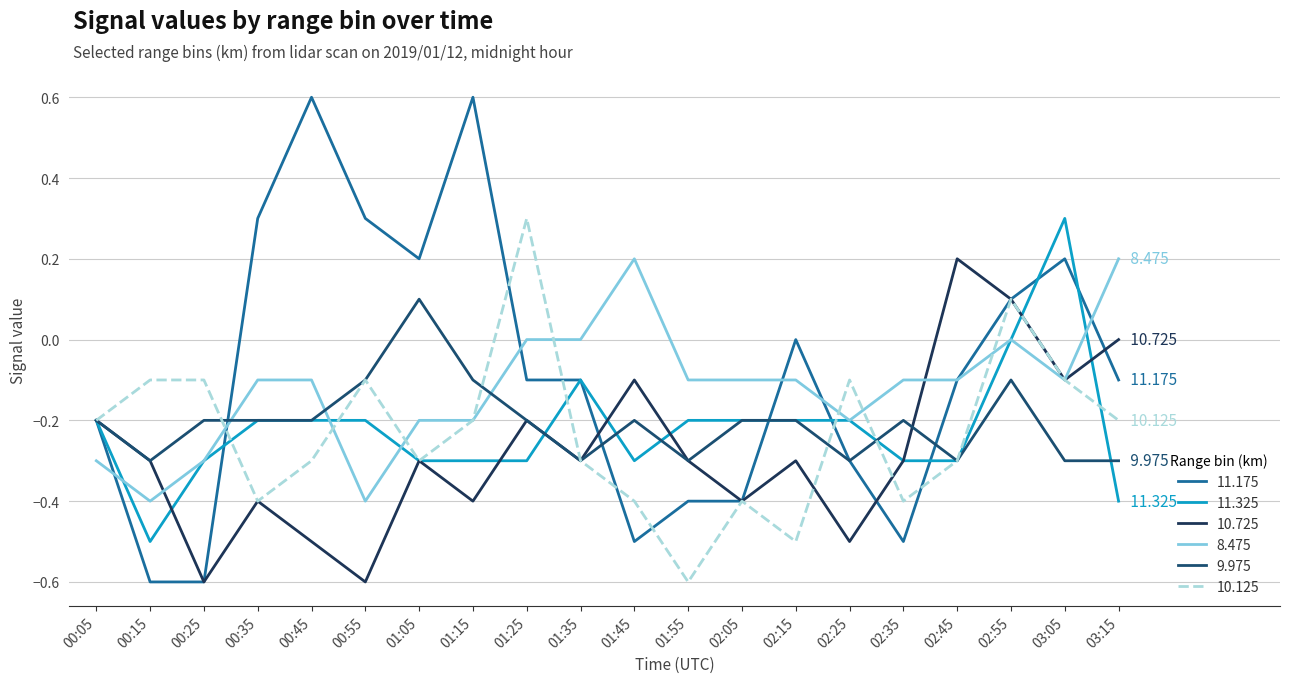

List the series in order of their peak value, highest first.

11.175, 11.325, 10.125, 10.725, 8.475, 9.975